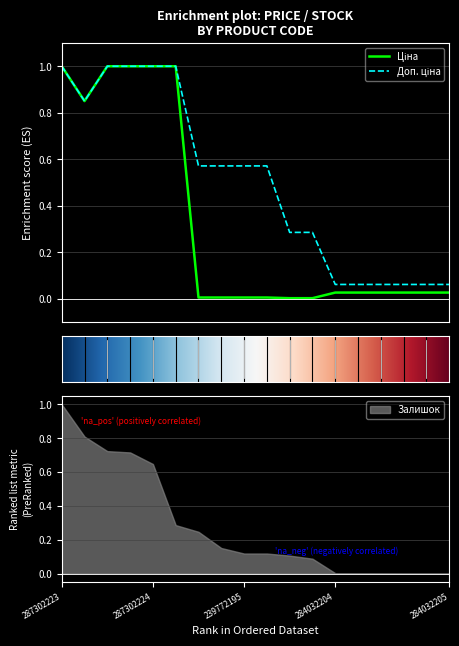

True or false: Доп. ціна and Ціна intersect in this chart.

False